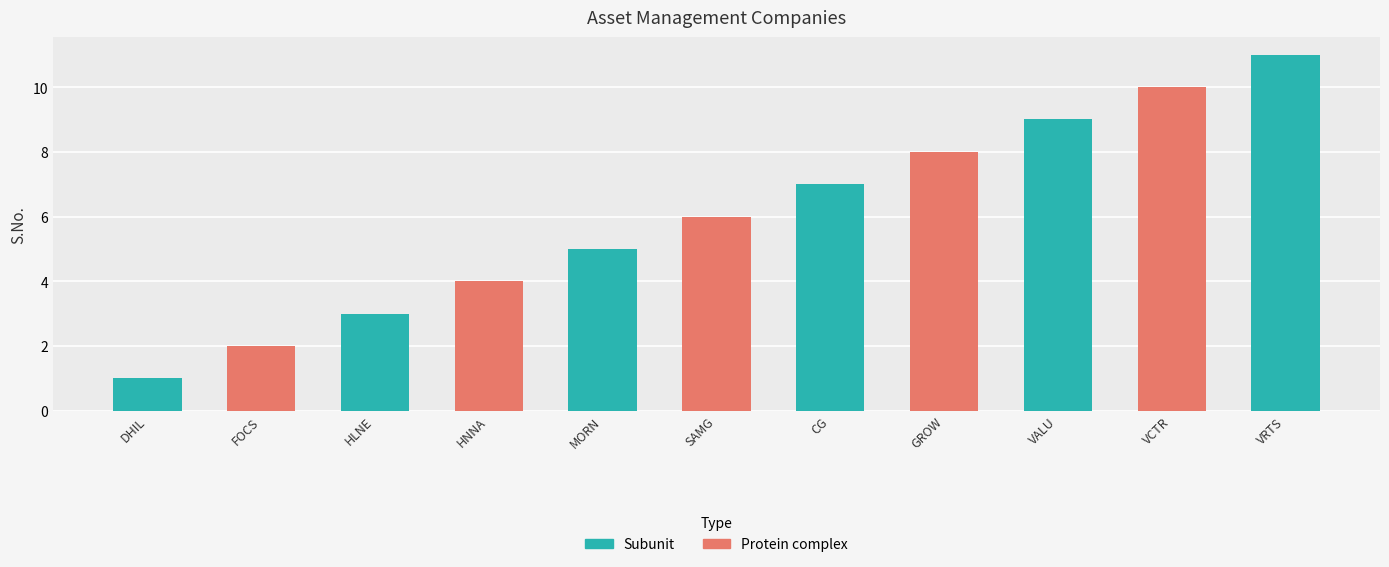

Are the bars grouped side by side (vs. stacked)?

No